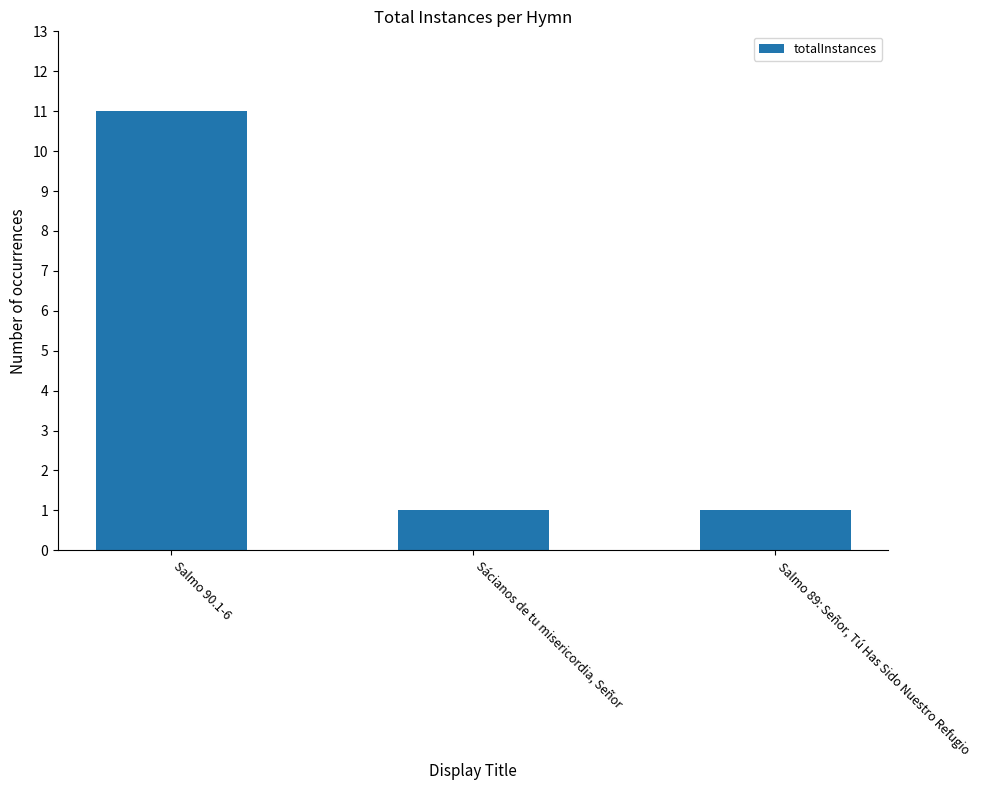

What is the minimum value shown in the chart?

1